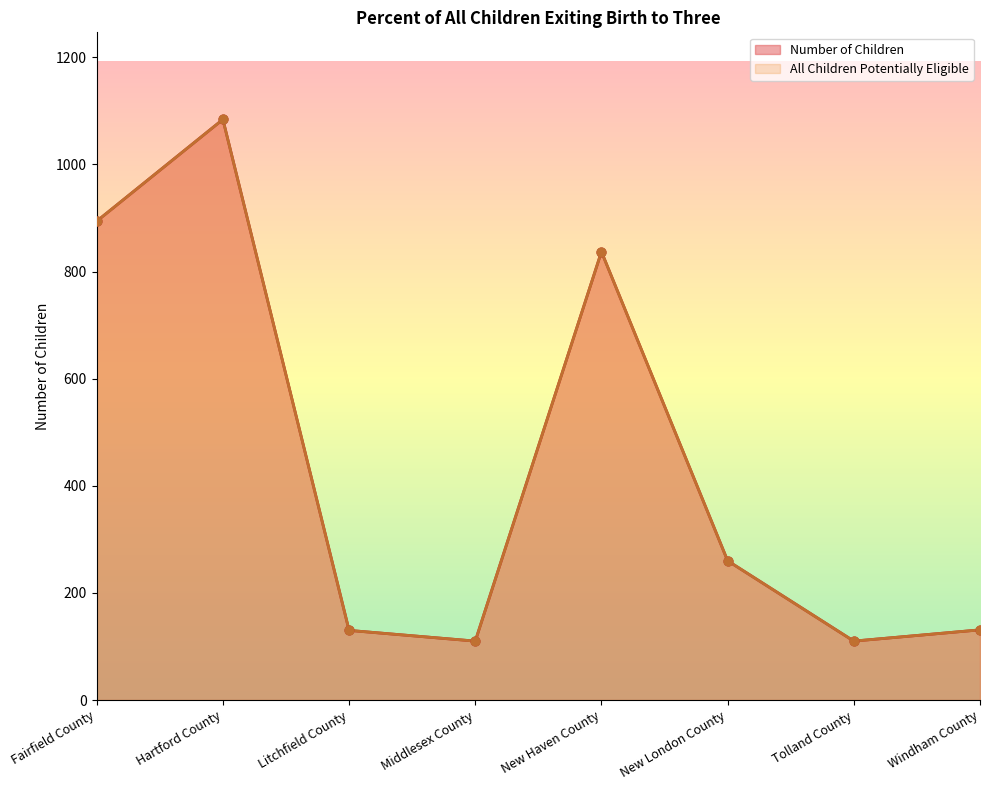

Which series contains the highest Y value?

Number of Children